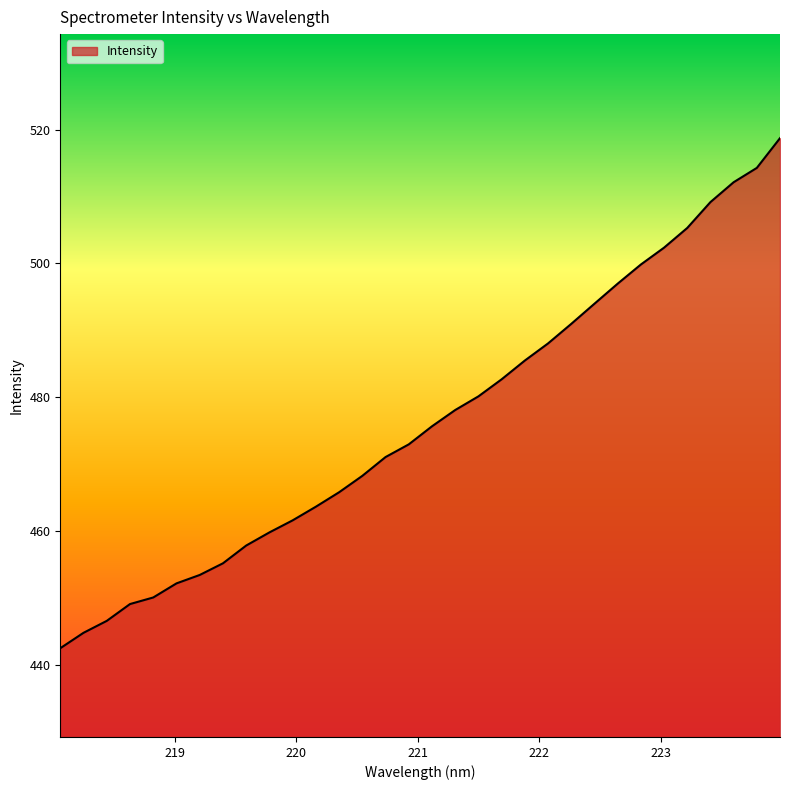

What is the smallest value displayed?

442.5